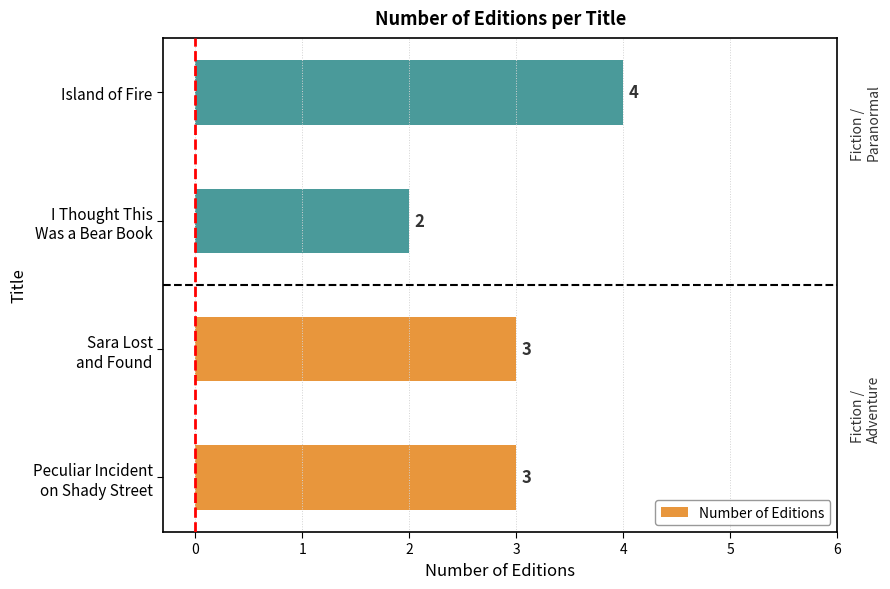

Count the values in the range 3 to 4.

3